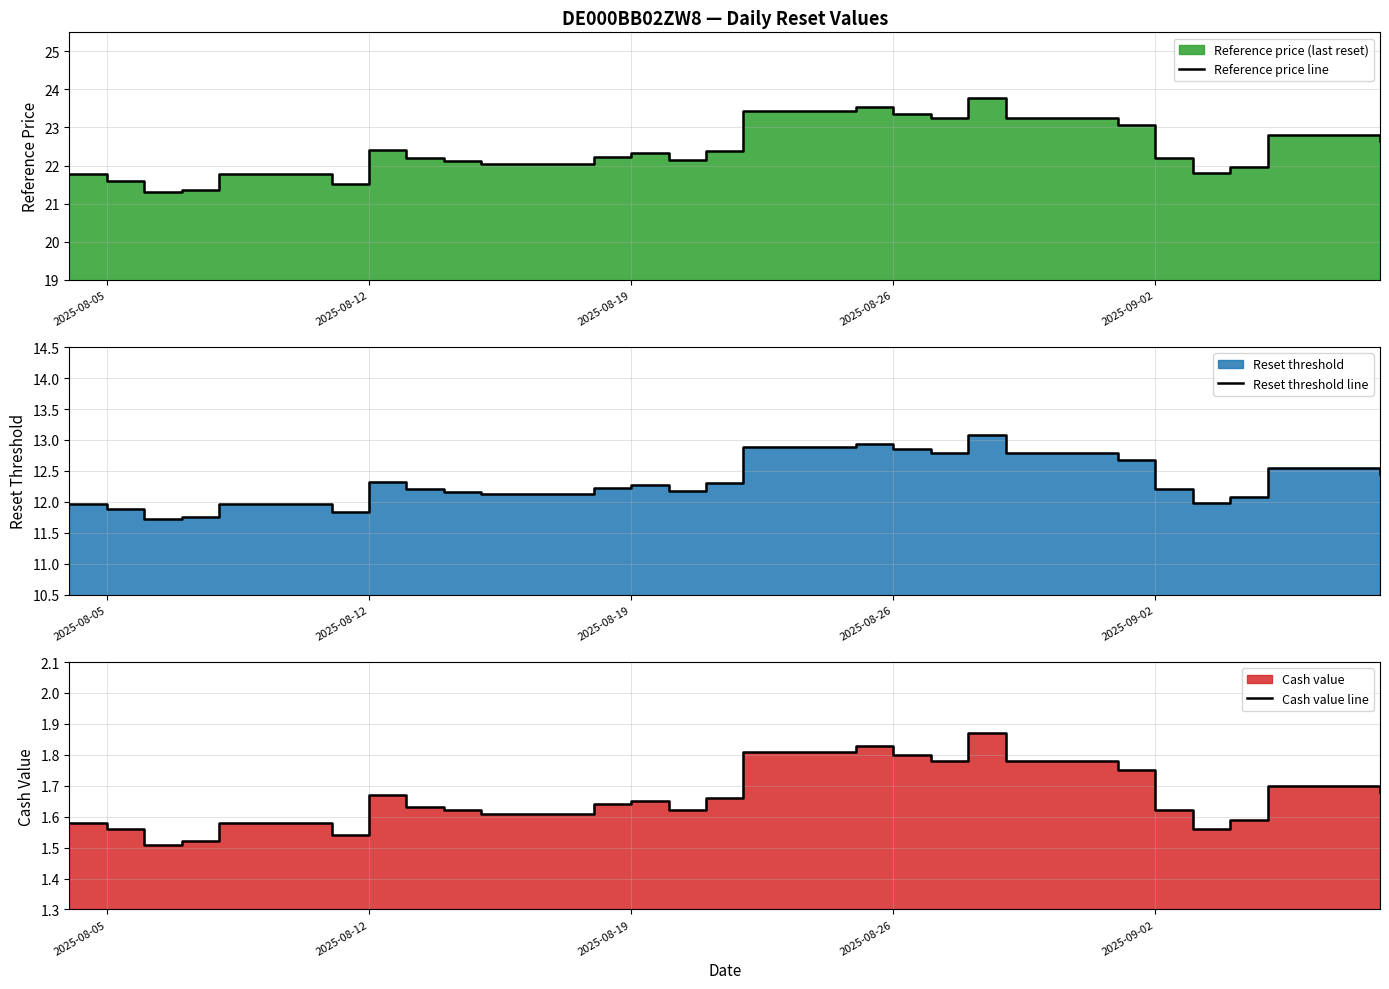

True or false: Cash value line and Reference price line intersect in this chart.

False